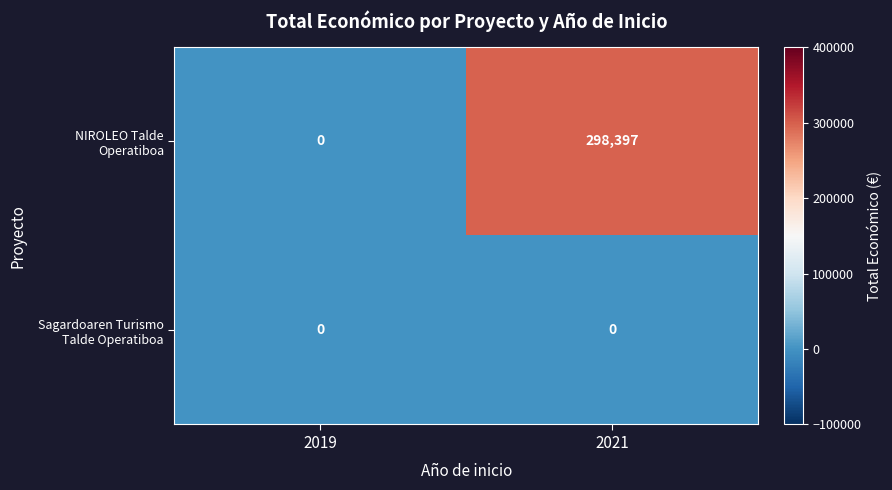

What is the greatest value displayed?

298397